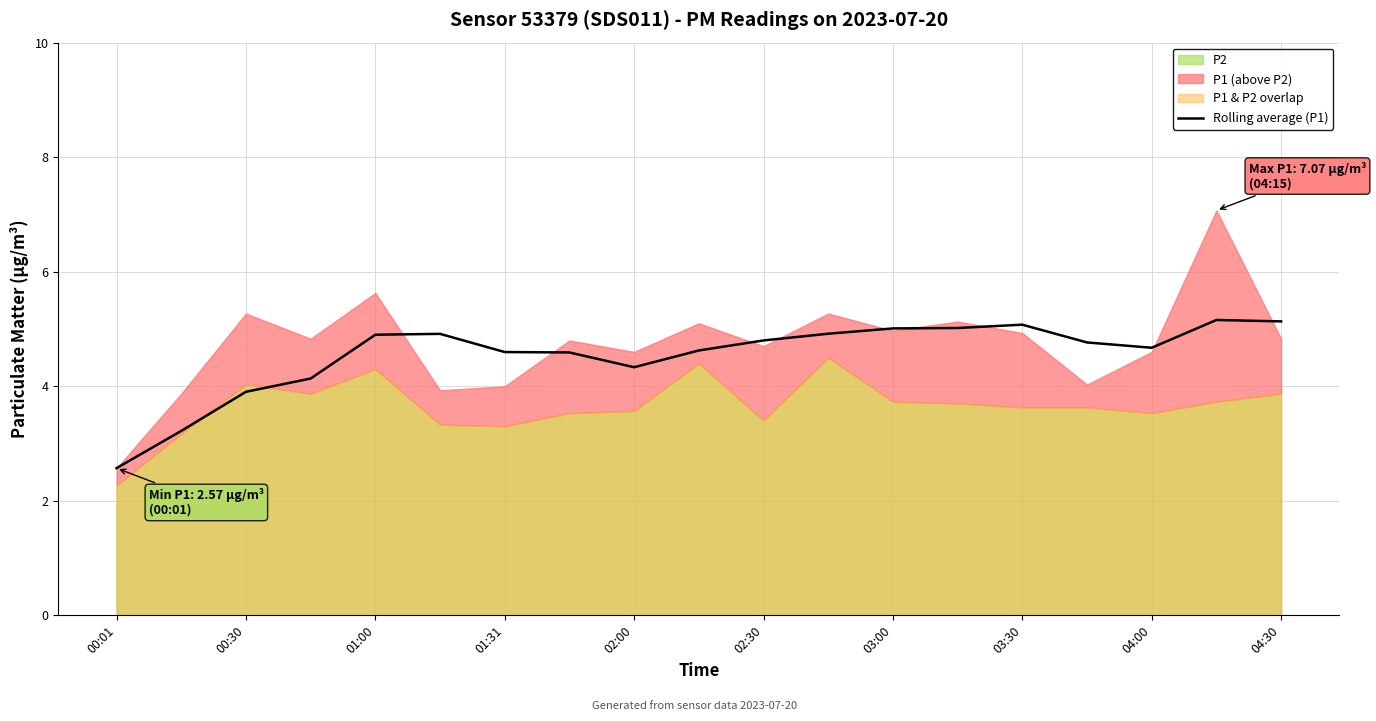

What is the minimum value for Rolling average (P1)?

2.6